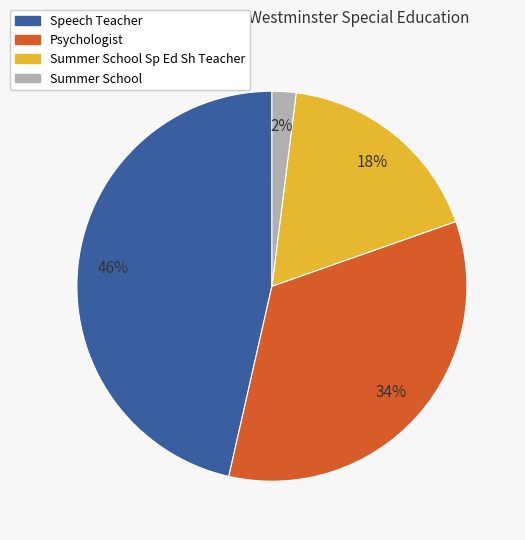

To the nearest percent, what is the difference between the largest and smallest slice percentages?

44%